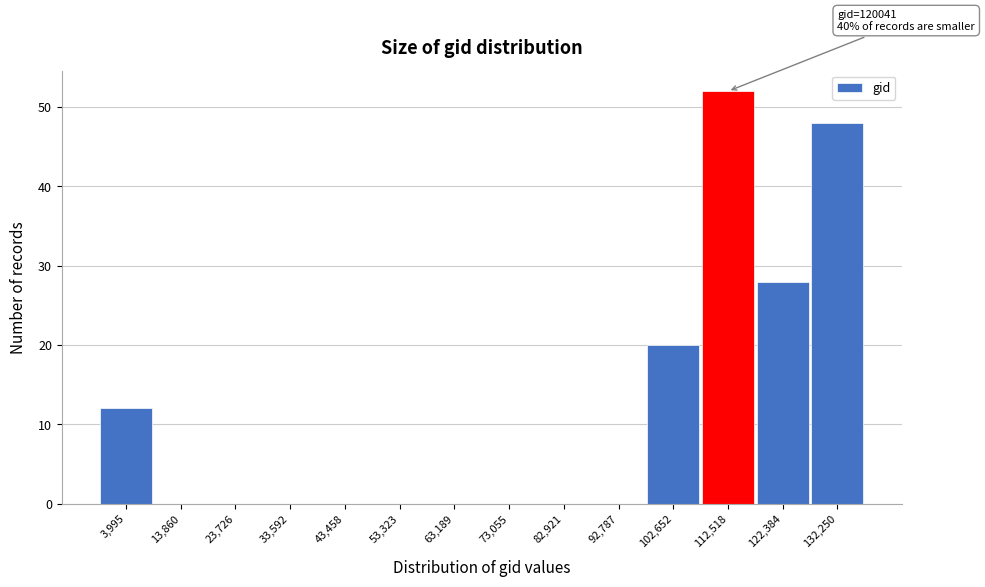

Reading right to left, extract all data points from this chart.

132,250=48	122,384=28	112,518=52	102,652=20	92,787=0	82,921=0	73,055=0	63,189=0	53,323=0	43,458=0	33,592=0	23,726=0	13,860=0	3,995=12